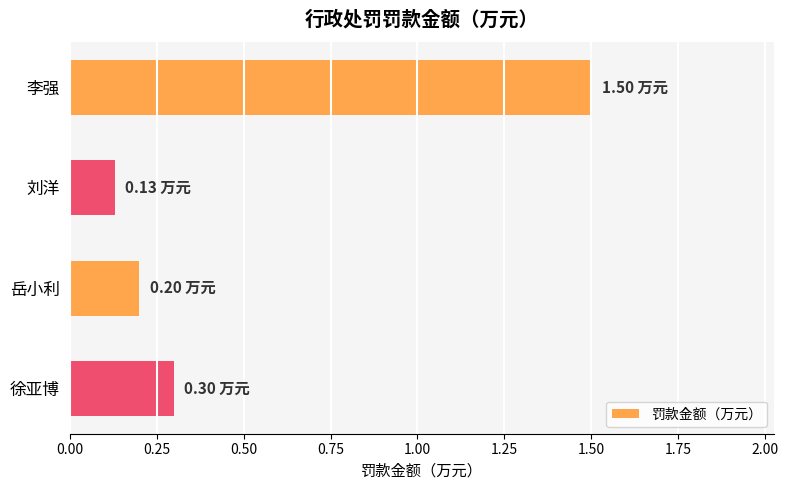

Which category has the lowest value across all series?

刘洋